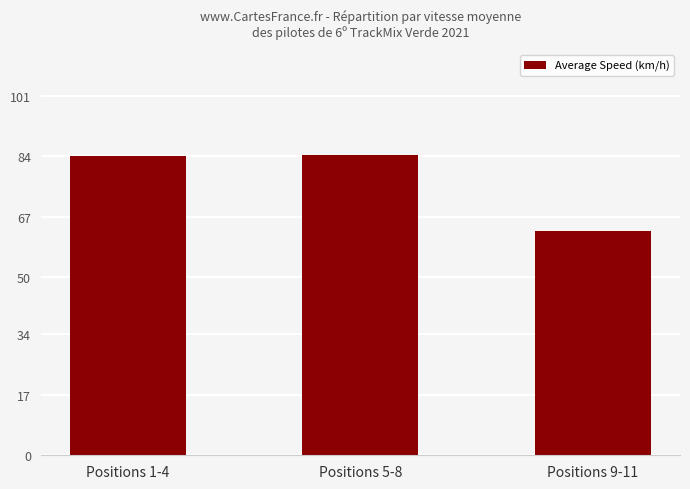

What is the average value?

77.1